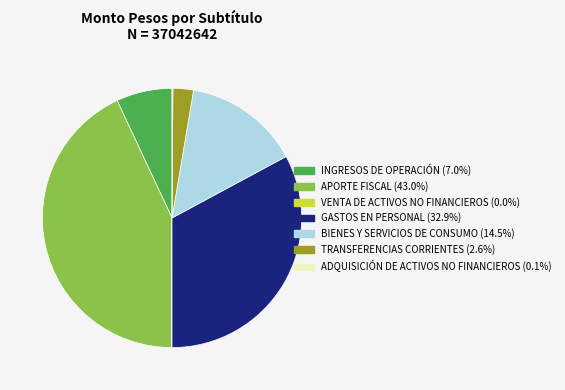

Which category has the biggest portion of the pie?

APORTE FISCAL